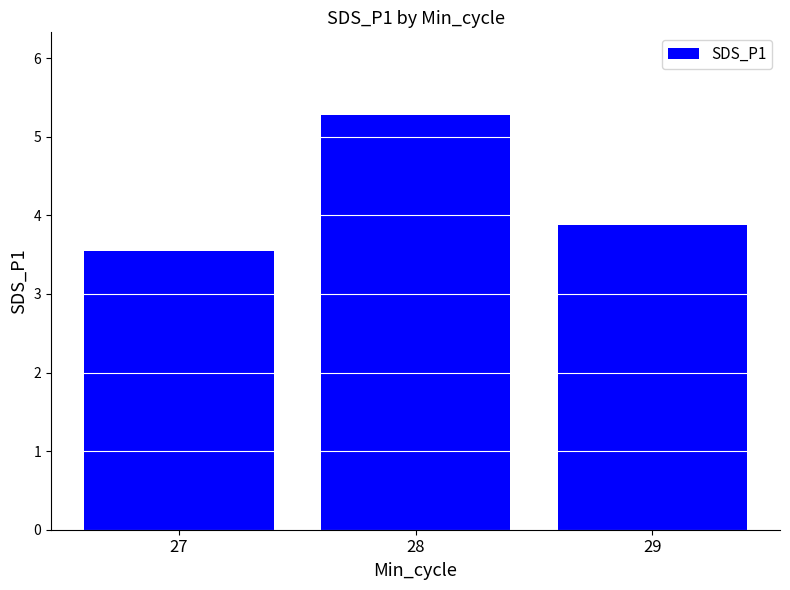

What is the difference between the maximum and second lowest values?

1.4